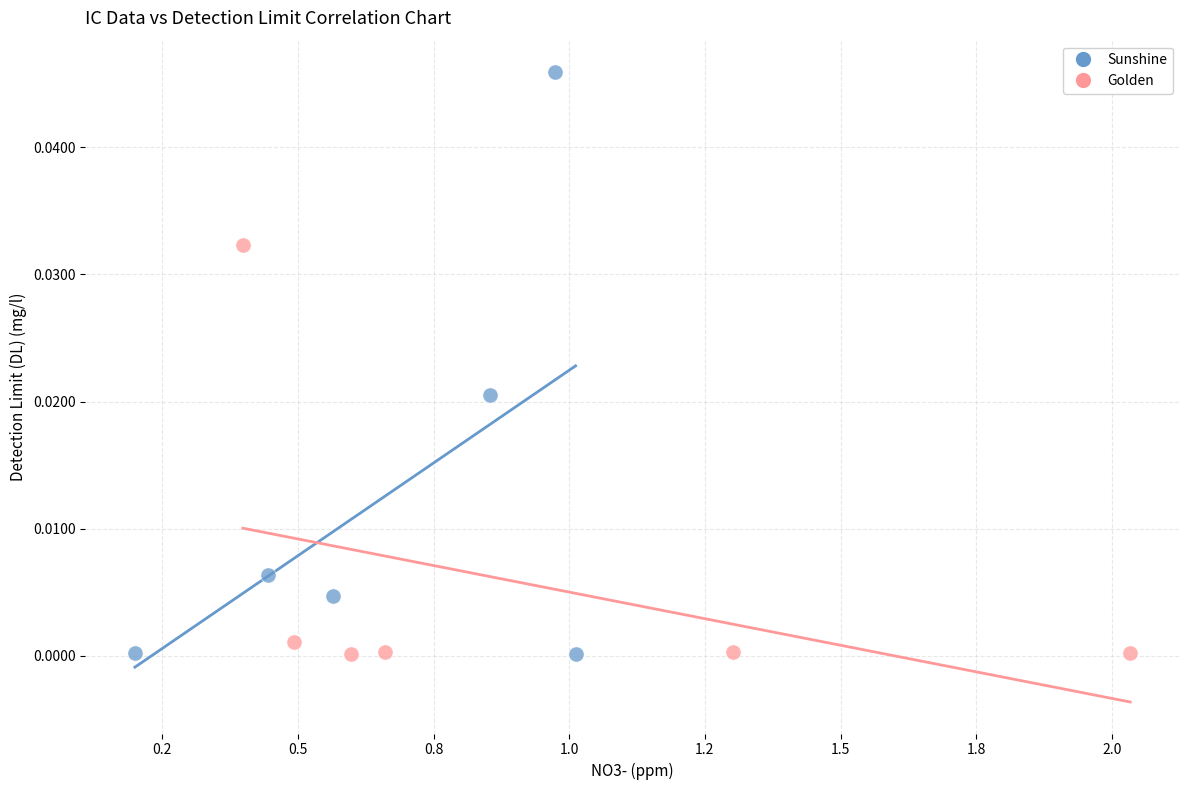

Which series has the widest spread of Y values?

Sunshine